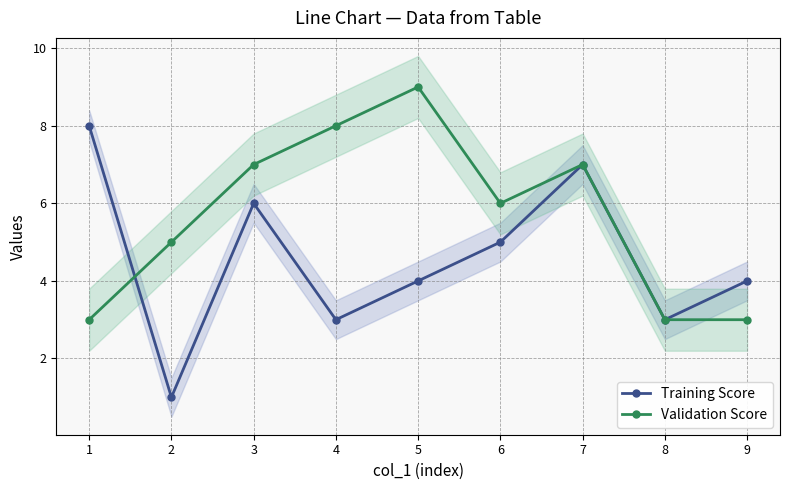

What value does the Training Score series have at 1?

8